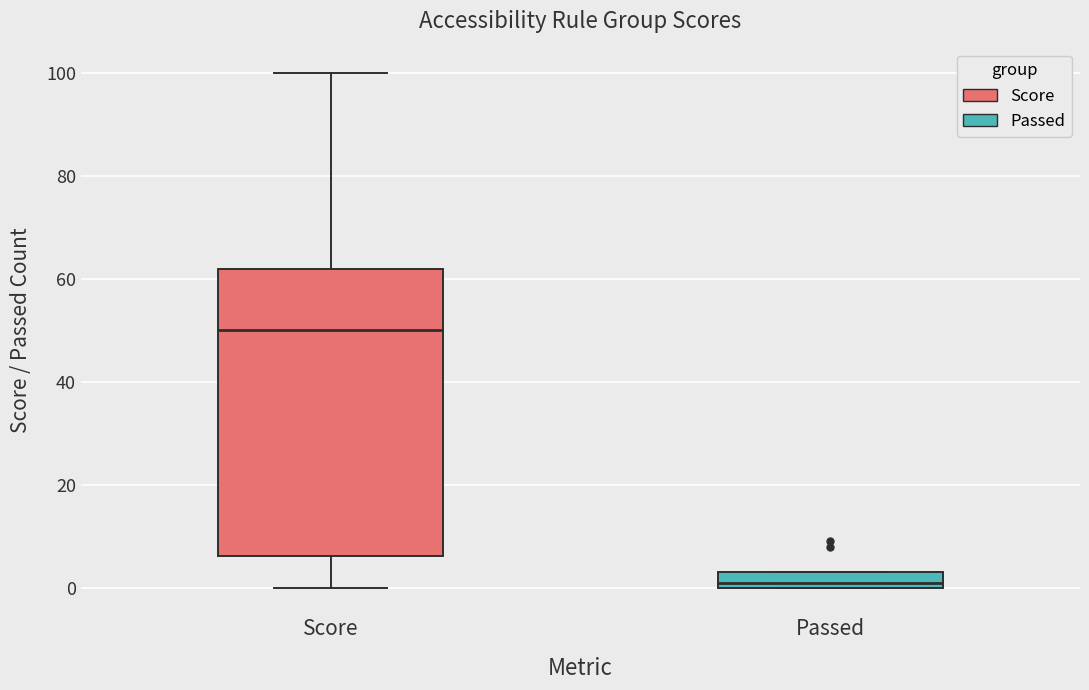

Comparing the boxes themselves (not the whiskers), which one is the tallest?

Score